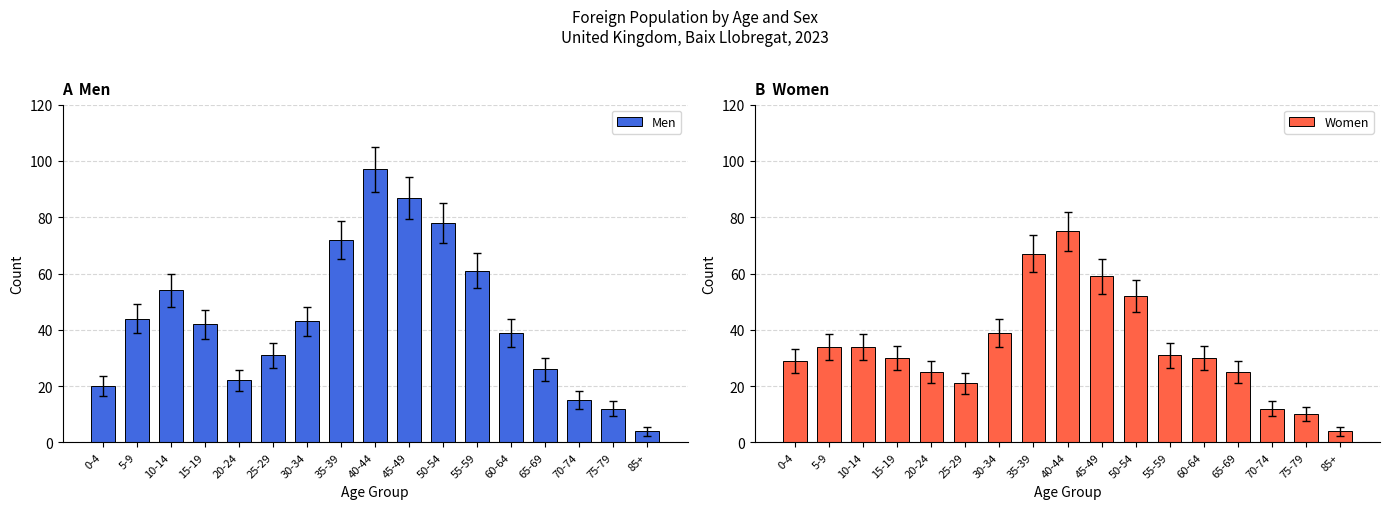

Reading right to left, list all the values displayed in this chart.

Men: 85+=4	75-79=12	70-74=15	65-69=26	60-64=39	55-59=61	50-54=78	45-49=87	40-44=97	35-39=72	30-34=43	25-29=31	20-24=22	15-19=42	10-14=54	5-9=44	0-4=20
Women: 85+=4	75-79=10	70-74=12	65-69=25	60-64=30	55-59=31	50-54=52	45-49=59	40-44=75	35-39=67	30-34=39	25-29=21	20-24=25	15-19=30	10-14=34	5-9=34	0-4=29